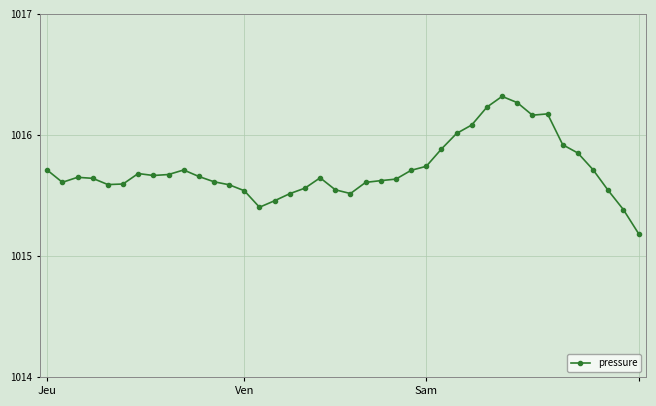

What is the smallest value displayed?

1015.2